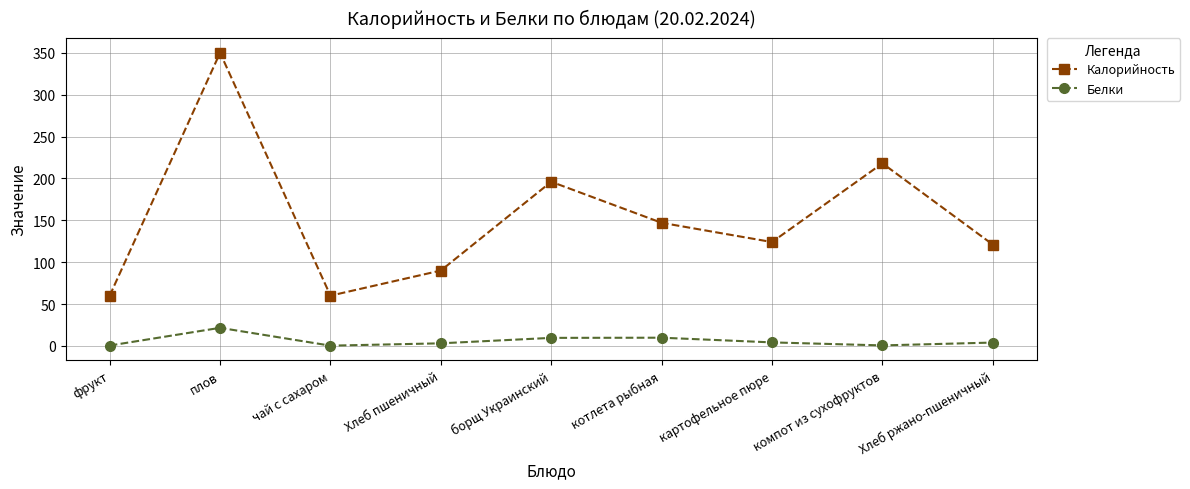

At which category does Калорийность reach its first local peak?

плов